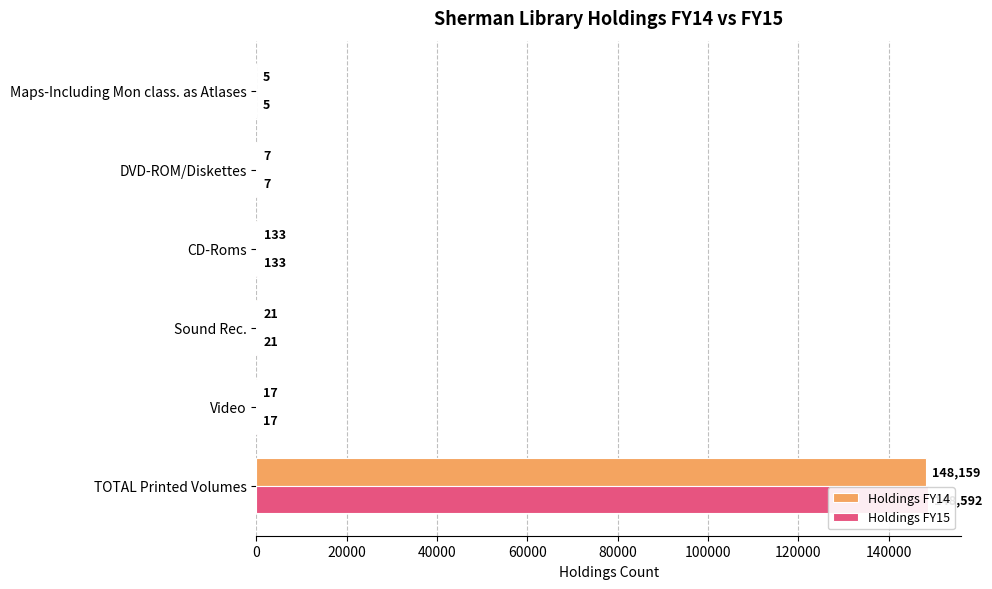

List the series in order of their peak value, highest first.

Holdings FY15, Holdings FY14